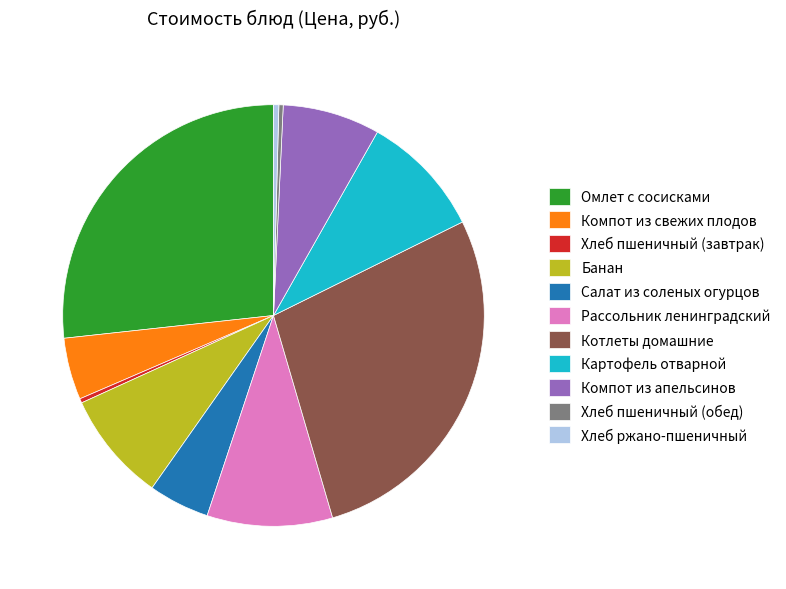

Does any single category account for the majority?

No